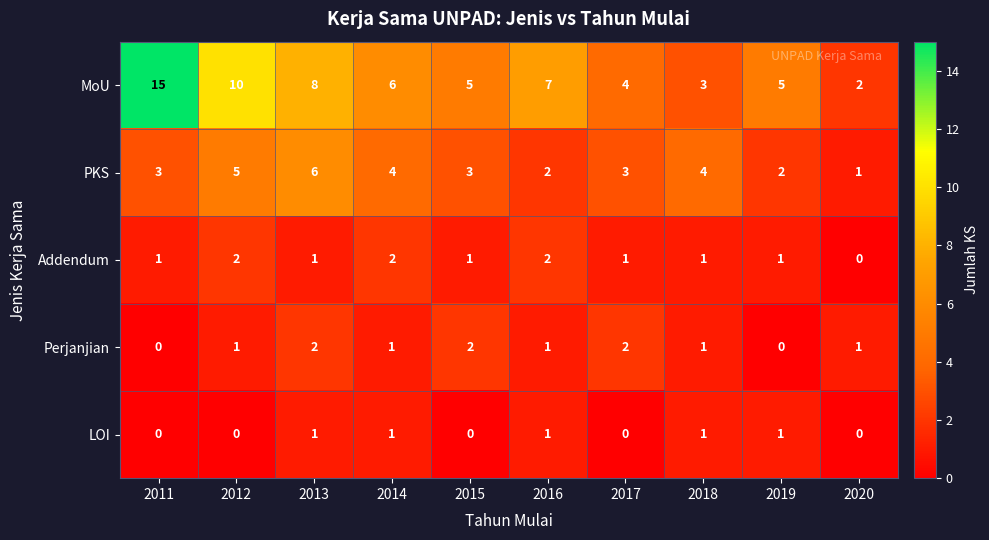

At 2017, list the series in order from largest to smallest.

MoU, PKS, Perjanjian, Addendum, LOI